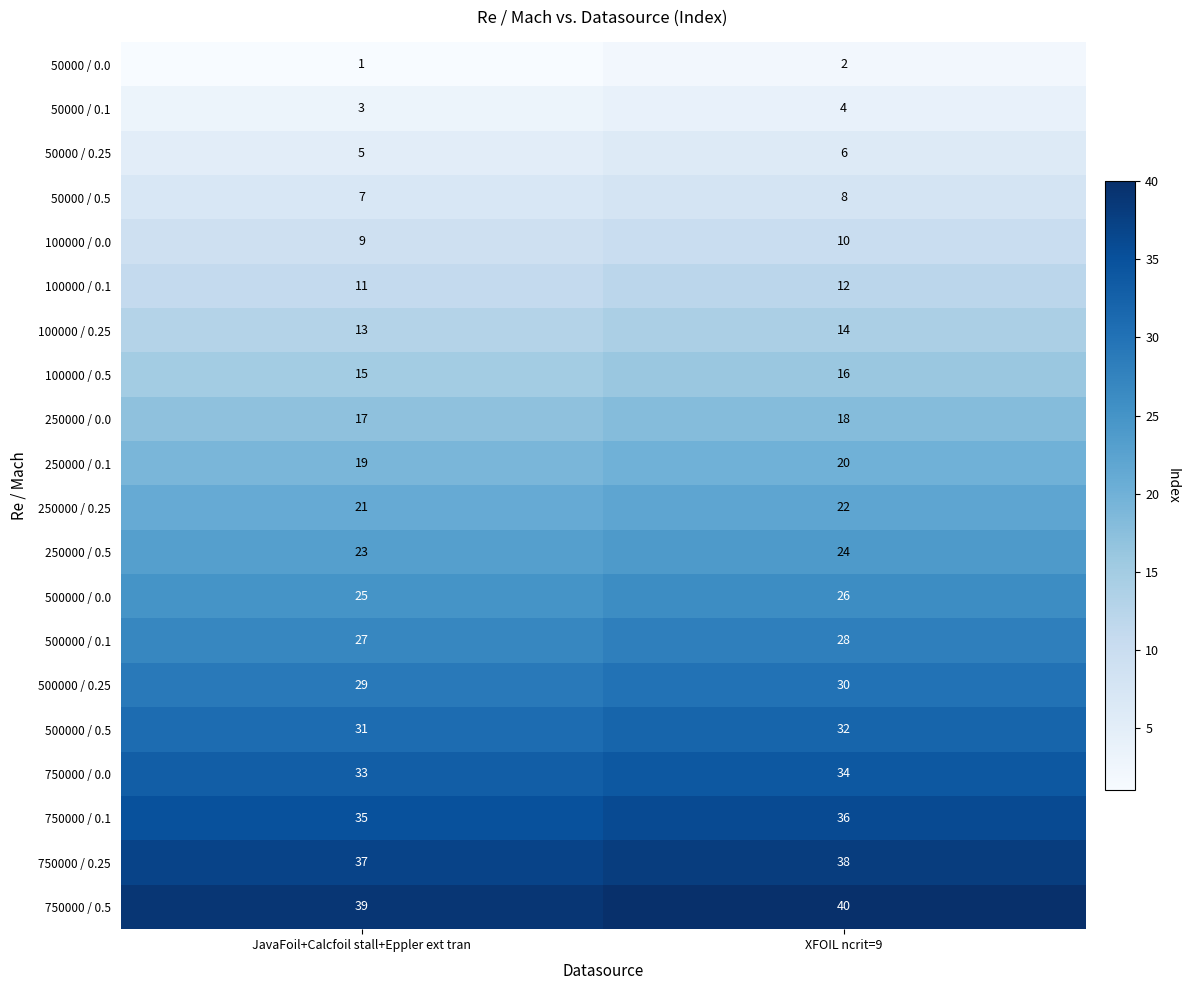

What is the spread (max minus min) of values at XFOIL ncrit=9?

38